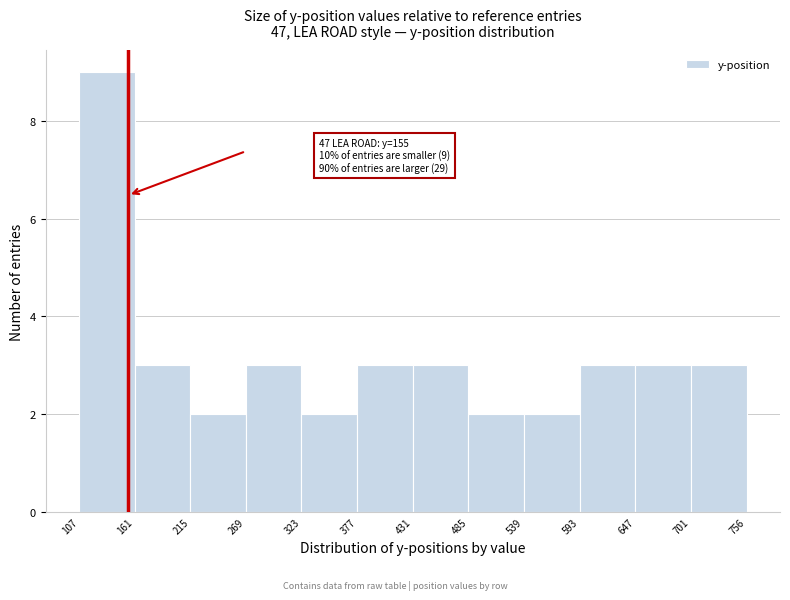

Over which range of the x-axis is the bar tallest?

107 to 161